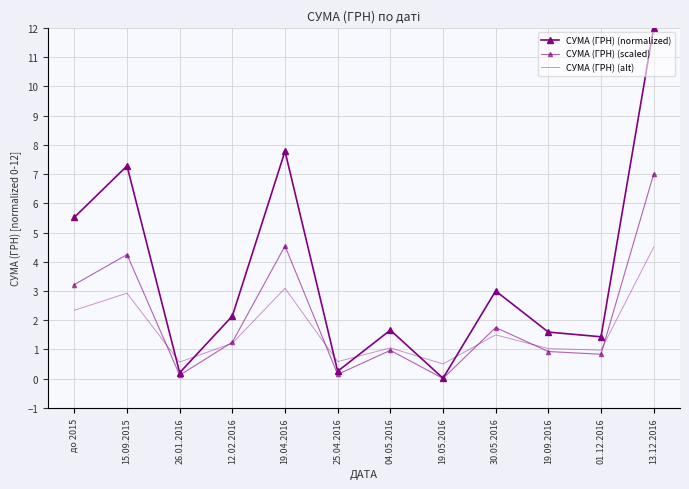

At which category does the chart reach its peak across all series?

13.12.2016